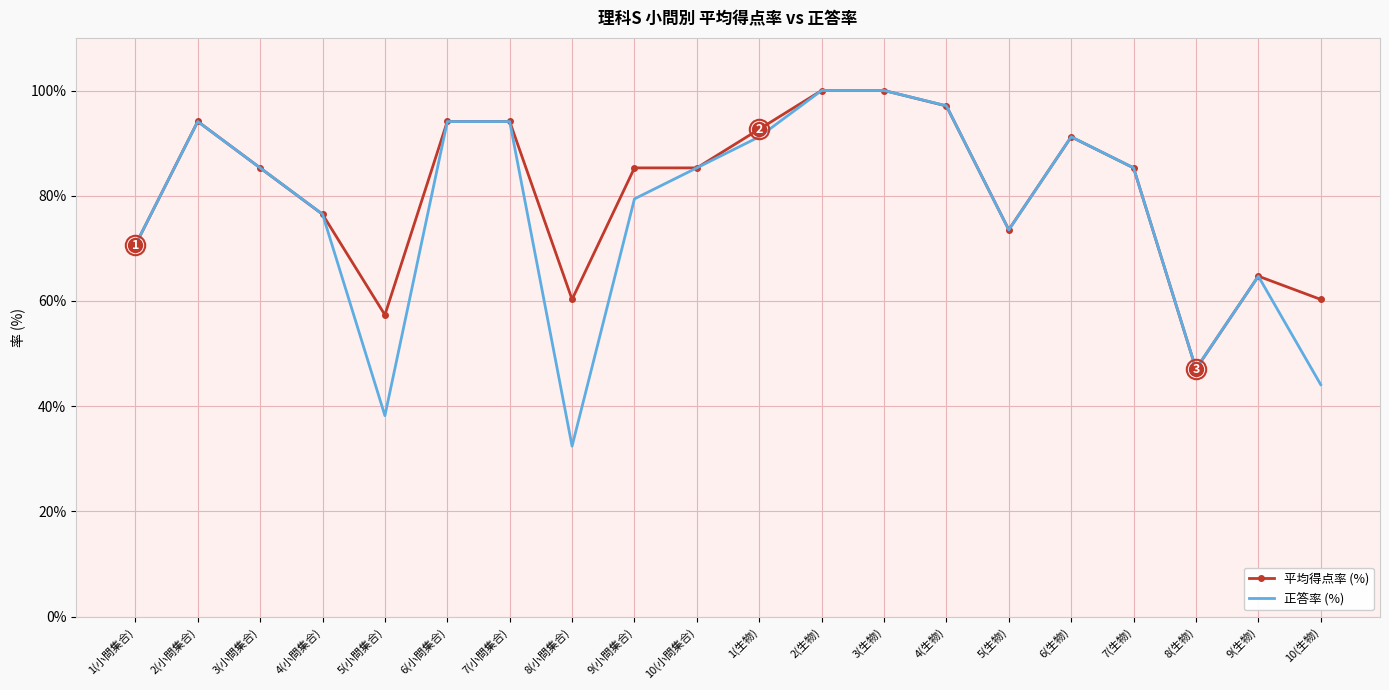

What position from the right is 2(小問集合)?

19